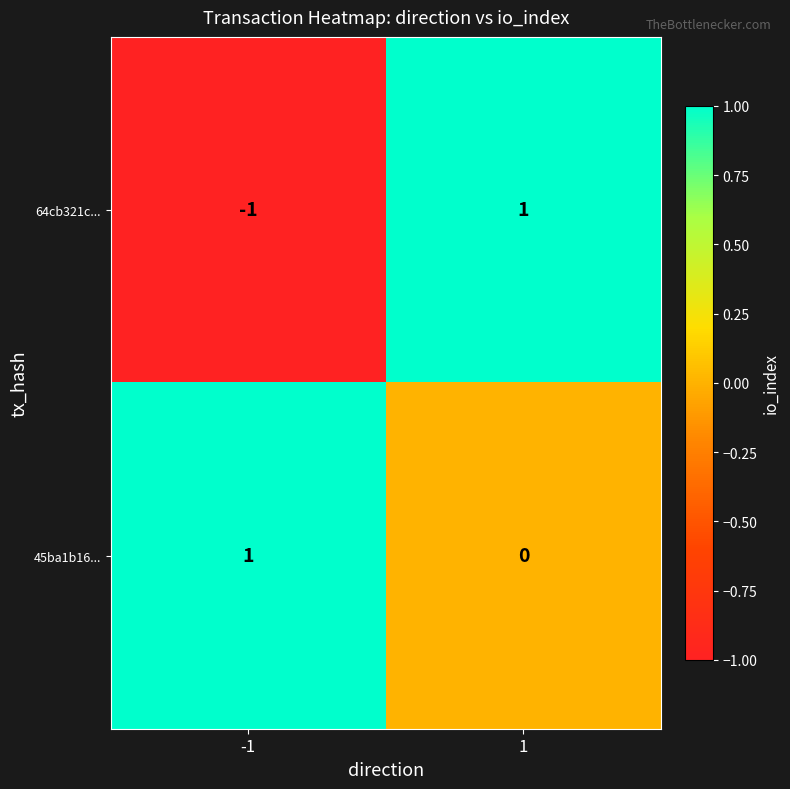

Which series changed the most between -1 and 1?

64cb321c...